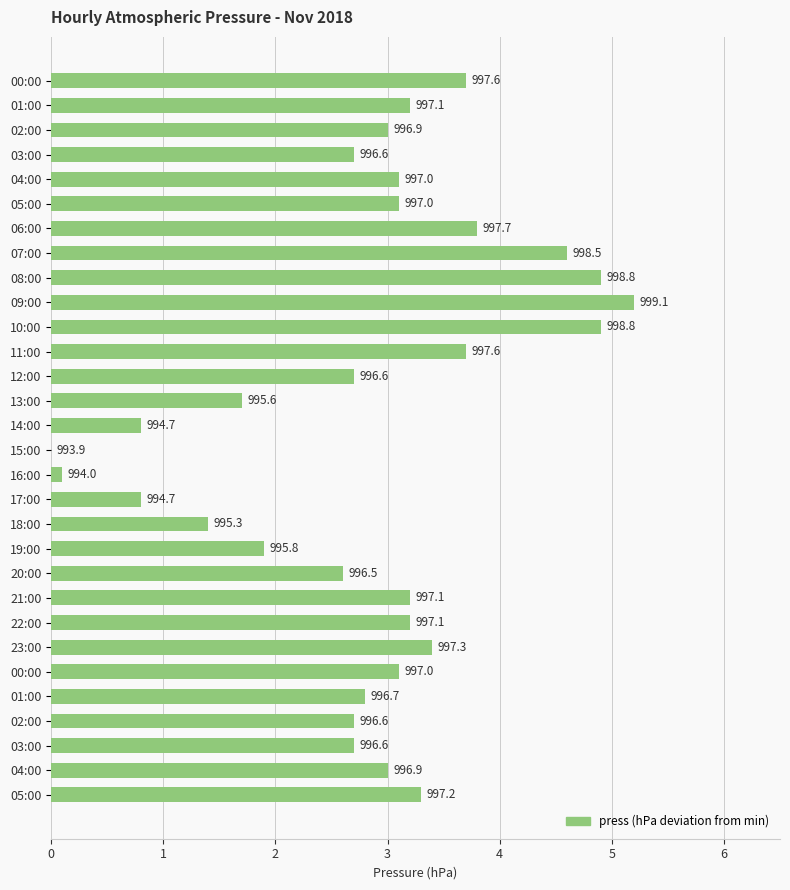

At which label is the value closest to 2?

19:00